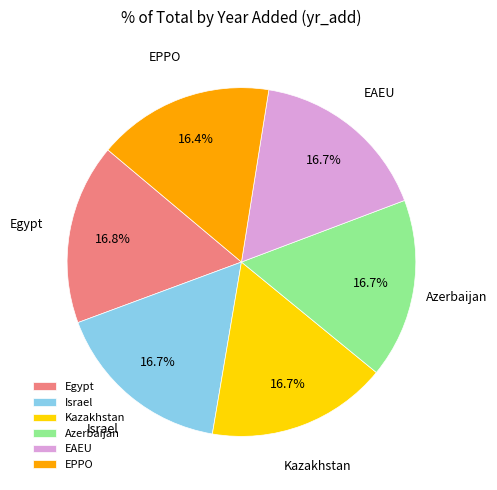

Is there a majority slice in this chart?

No